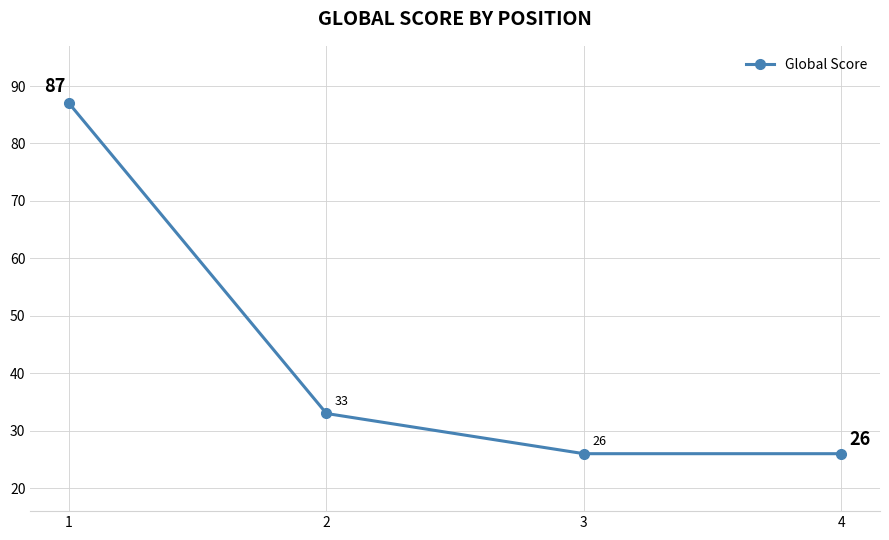

What is the difference between the values at 1 and 4?

61